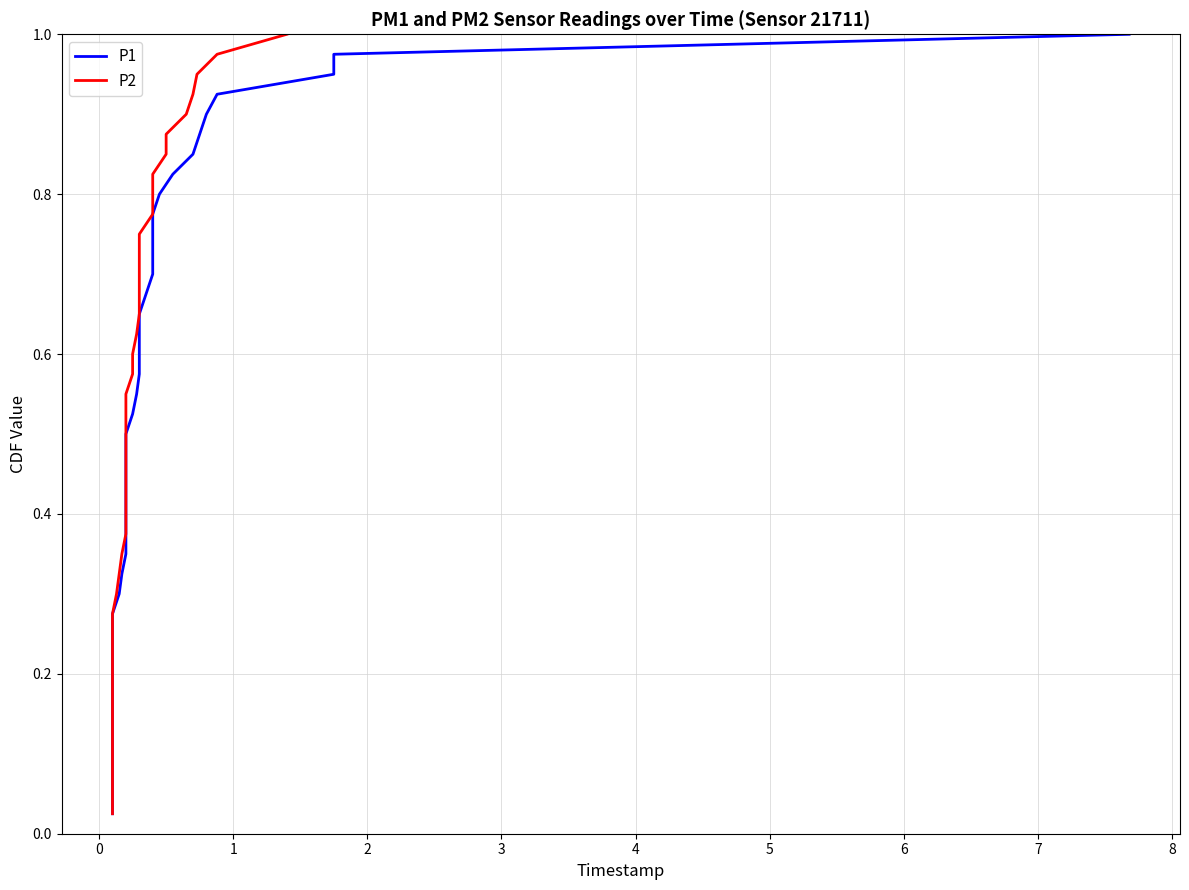

True or false: P1 has more than 2 interior local peaks.

False